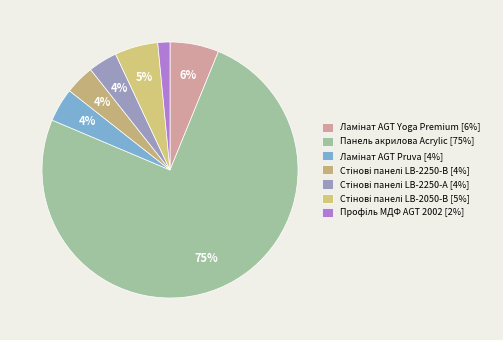

Rank the categories by value from highest to lowest.

Панель акрилова Acrylic, Ламінат AGT Yoga Premium, Стінові панелі LB-2050-В, Ламінат AGT Pruva, Стінові панелі LB-2250-В, Стінові панелі LB-2250-А, Профіль МДФ AGT 2002